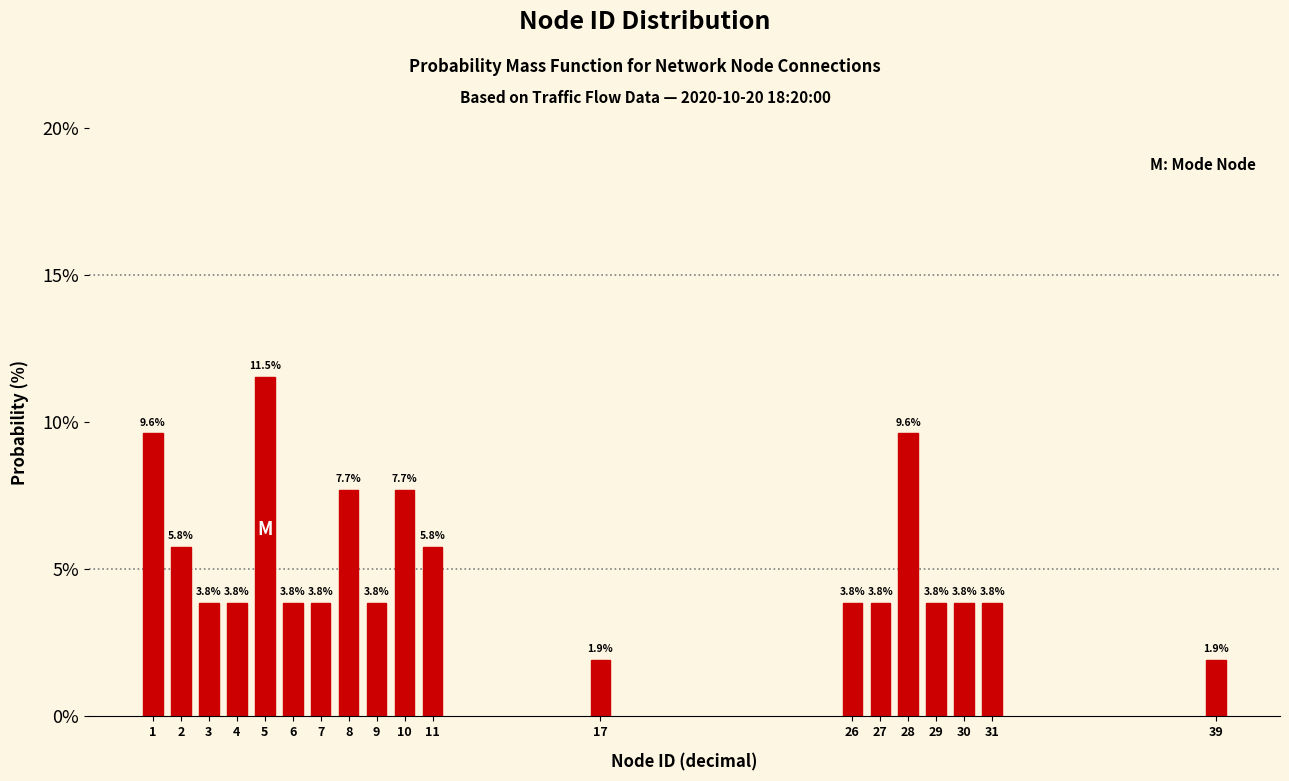

Reading left to right, what are all the values shown in this chart?

9.6	5.8	3.8	3.8	11.5	3.8	3.8	7.7	3.8	7.7	5.8	1.9	3.8	3.8	9.6	3.8	3.8	3.8	1.9